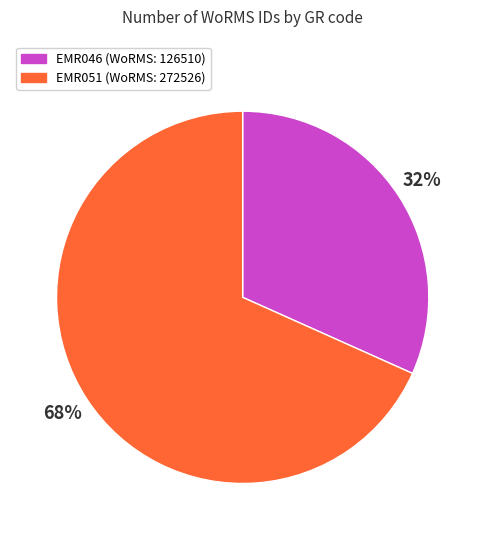

How many segments does this pie chart have?

2